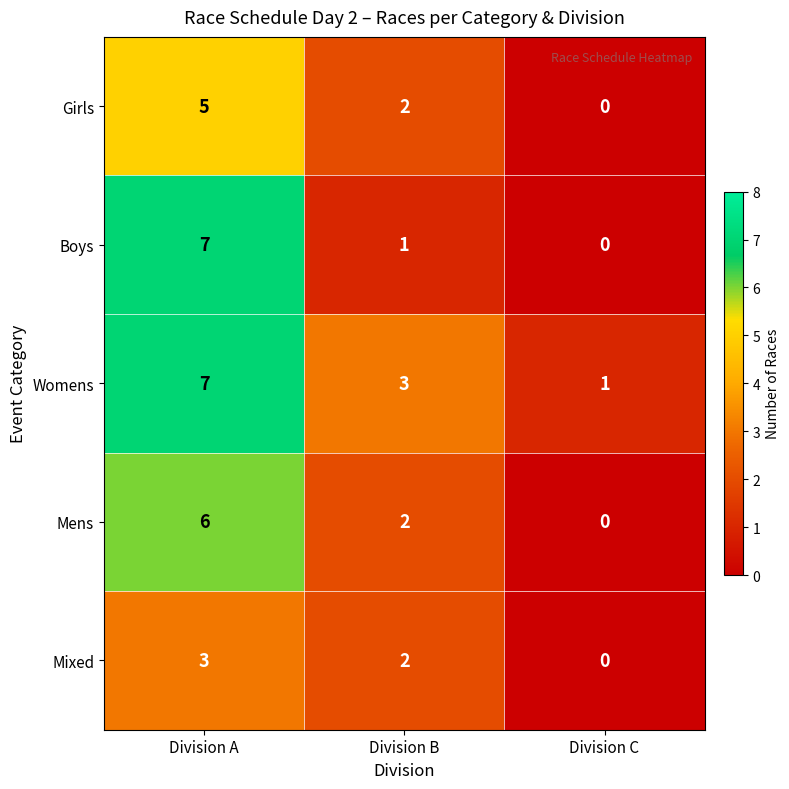

Between Division A and Division B, which series saw the biggest shift?

Boys